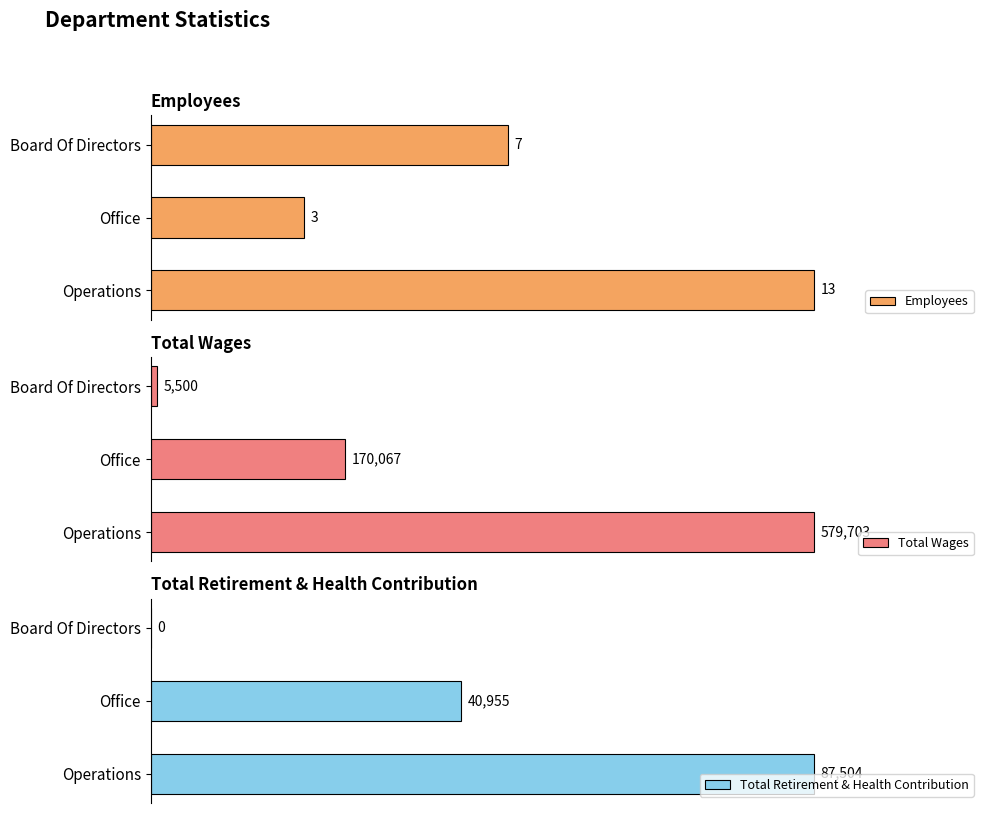

Which category has the highest value in the Total Retirement & Health Contribution series?

Operations